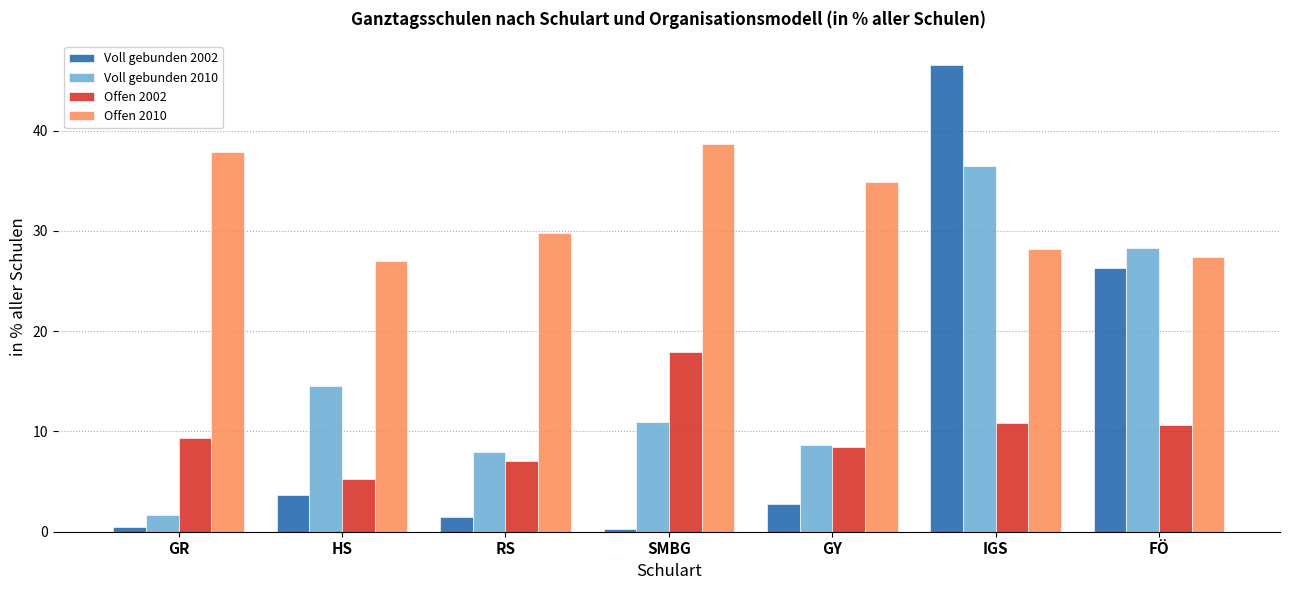

Rank the series at GR from lowest to highest value.

Voll gebunden 2002, Voll gebunden 2010, Offen 2002, Offen 2010